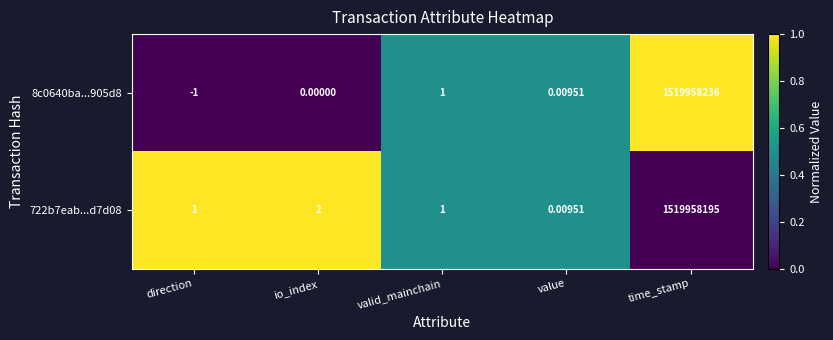

At which category does the chart reach its peak across all series?

time_stamp